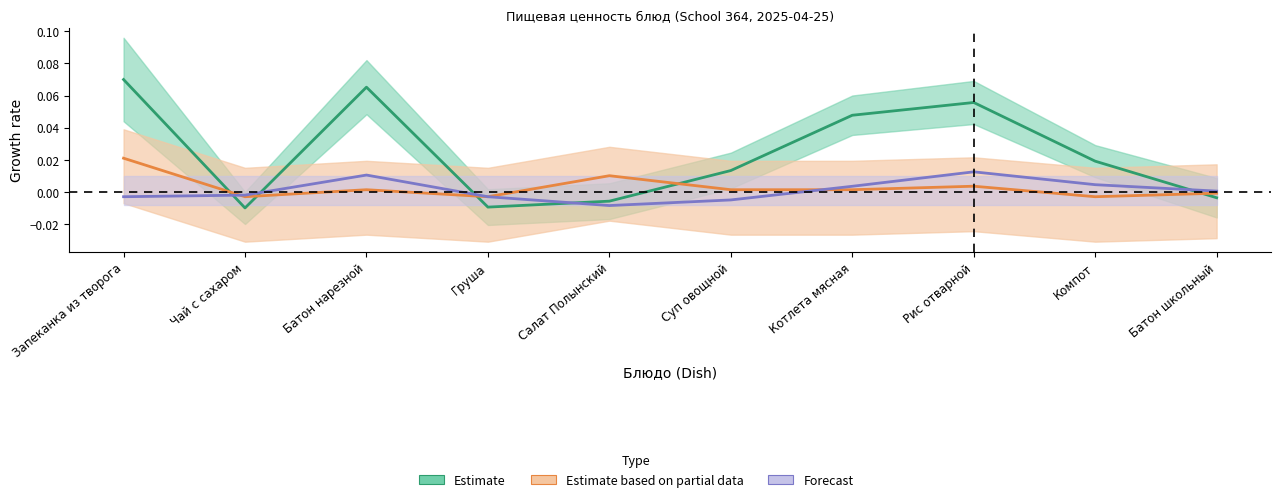

What is the label of the 3rd point from the left?

Батон нарезной